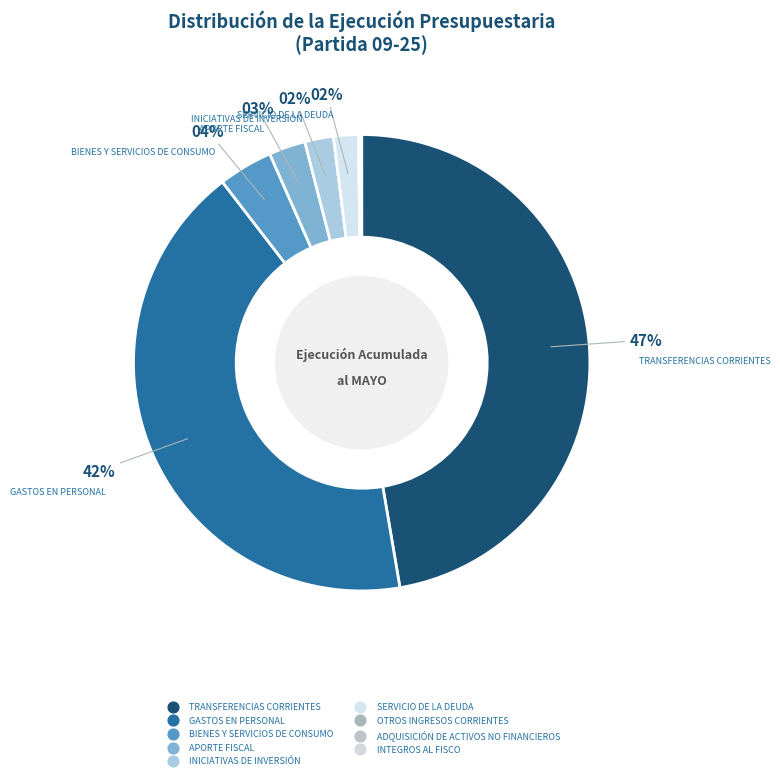

True or false: BIENES Y SERVICIOS DE CONSUMO accounts for 4% of the total.

True